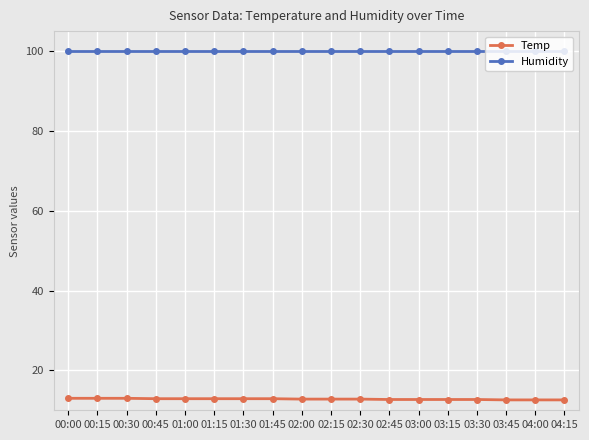

The Temp series shows 17.8 at 01:30. True or false?

False